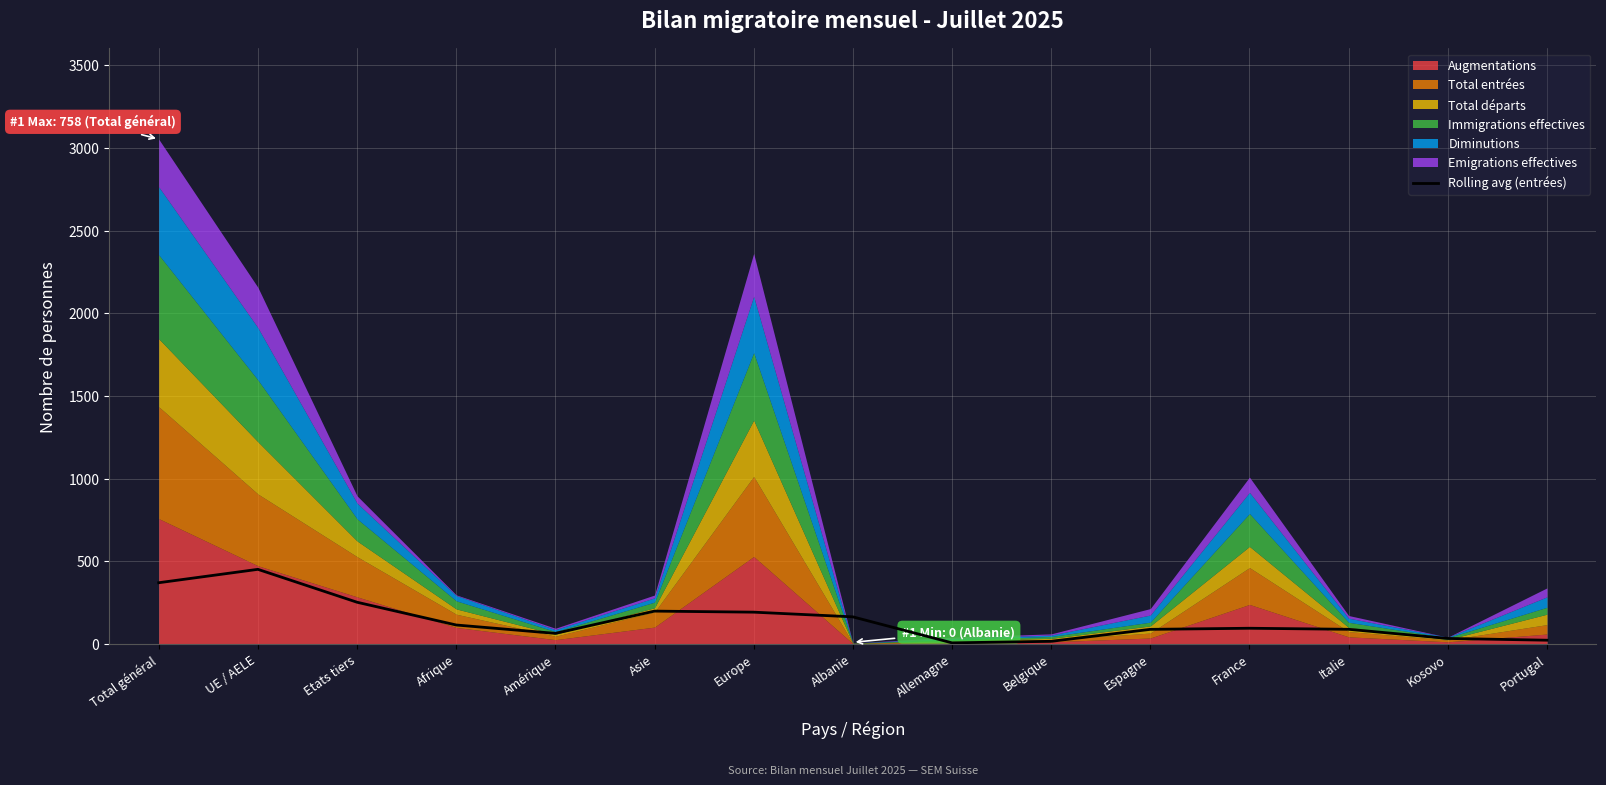

How many values exceed 95?

7